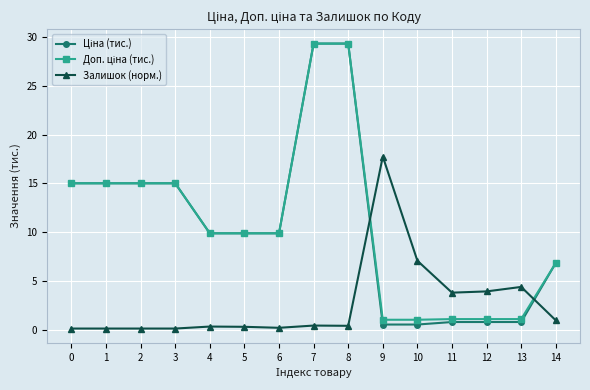

What is the maximum value shown in the chart?

29.3